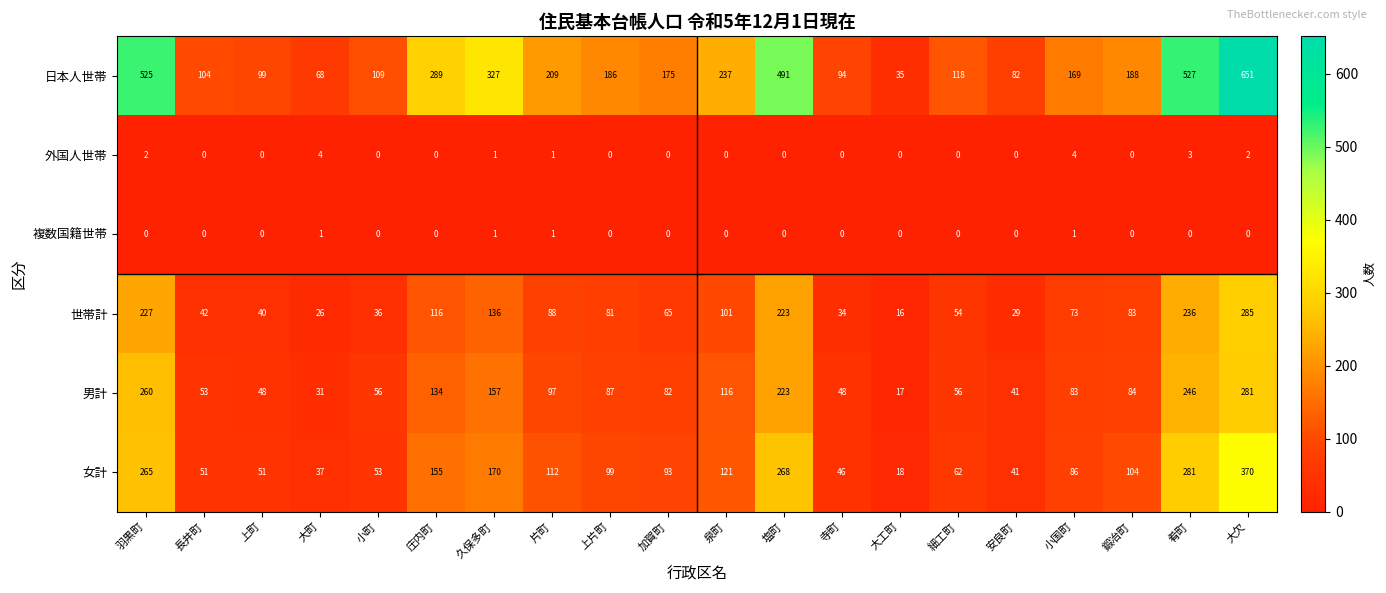

How many values in the 世帯計 series are below 81?

10